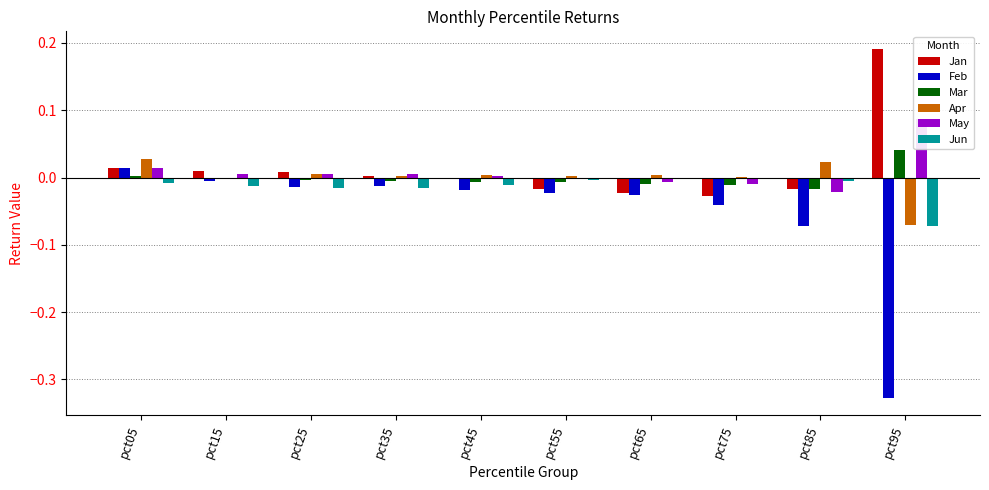

What is the value of the Apr bar at the 10th from the left?

-0.1